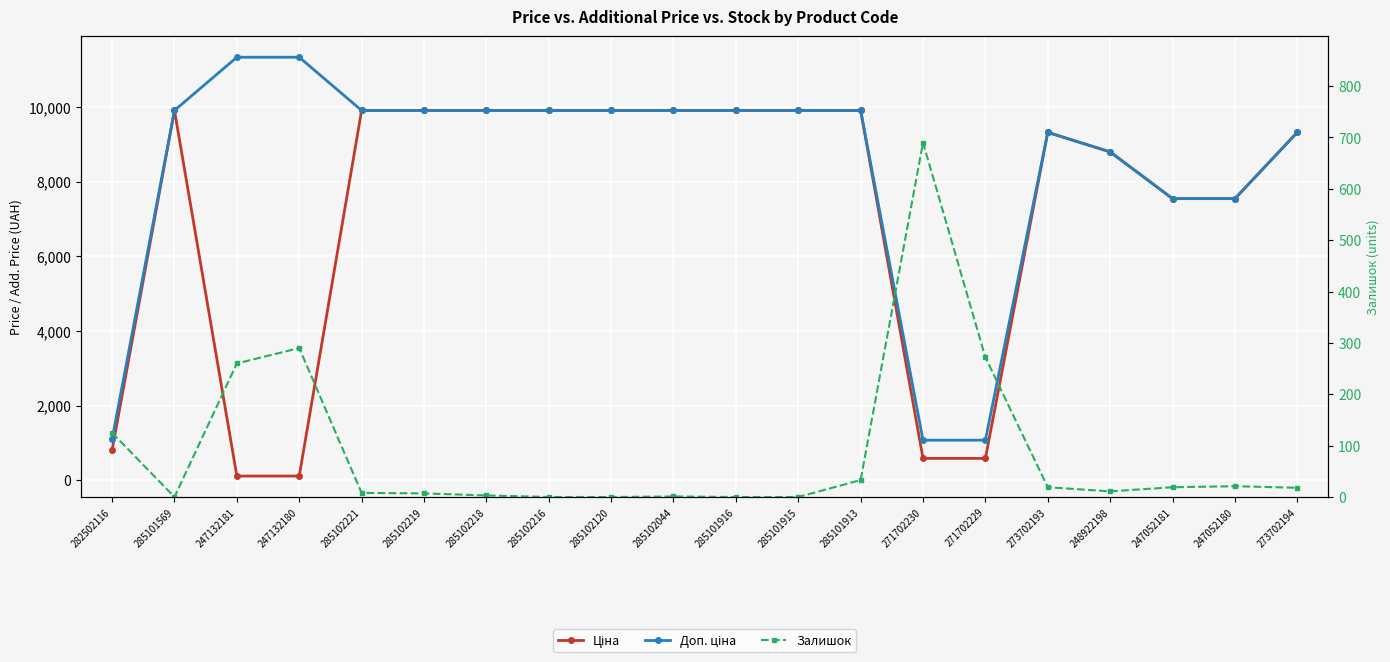

What is the difference between the maximum and minimum values in the Ціна series?

9795.1